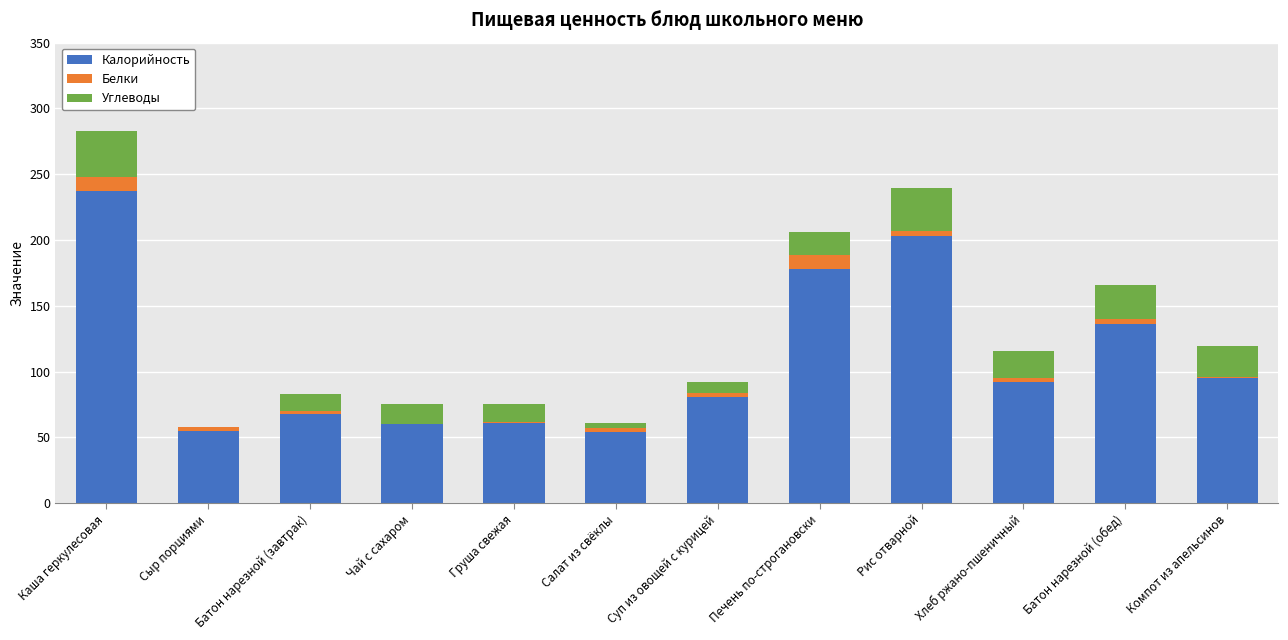

The value of Калорийность at Суп из овощей с курицей is 126.0. True or false?

False